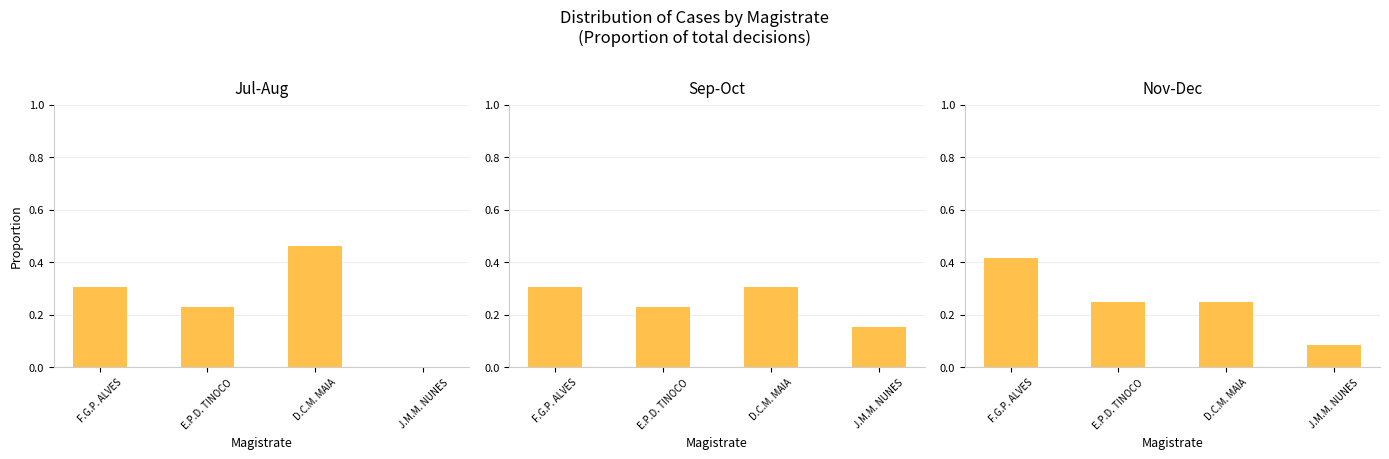

Which series has the widest spread of values?

Jul-Aug